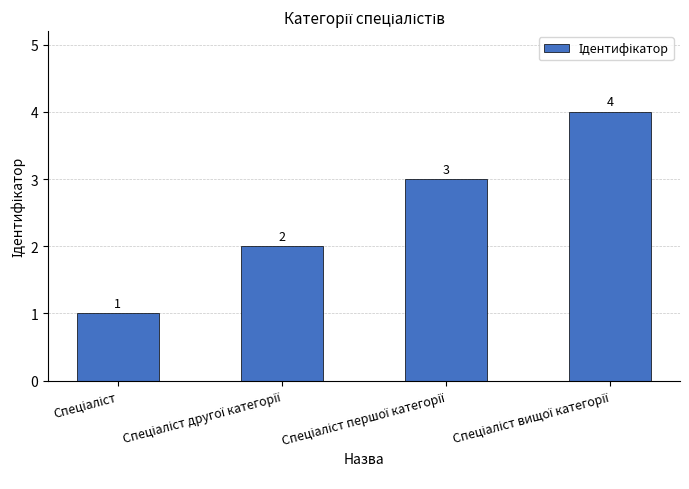

What is the sum of all values?

10